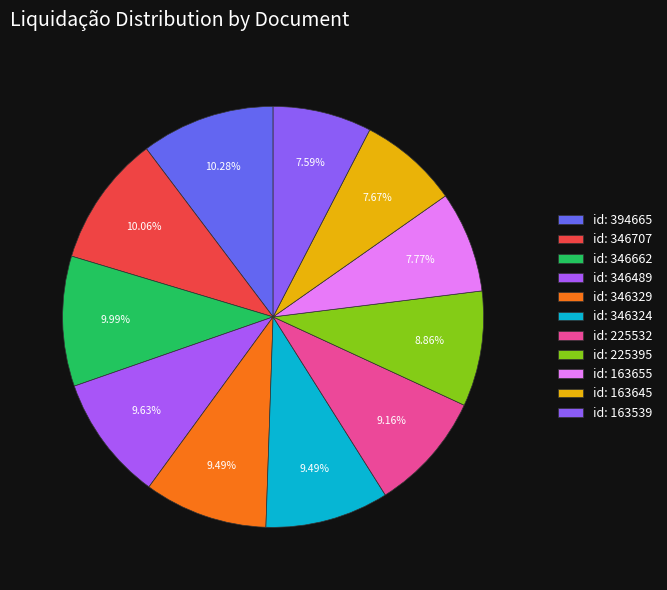

Count the number of slices in the pie.

11